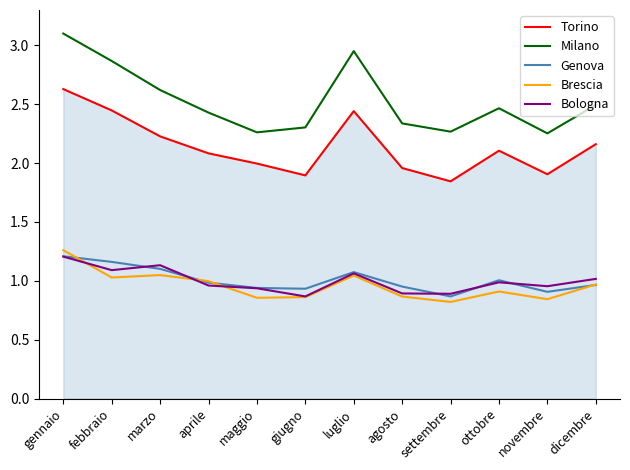

What is the greatest value displayed?

3.1